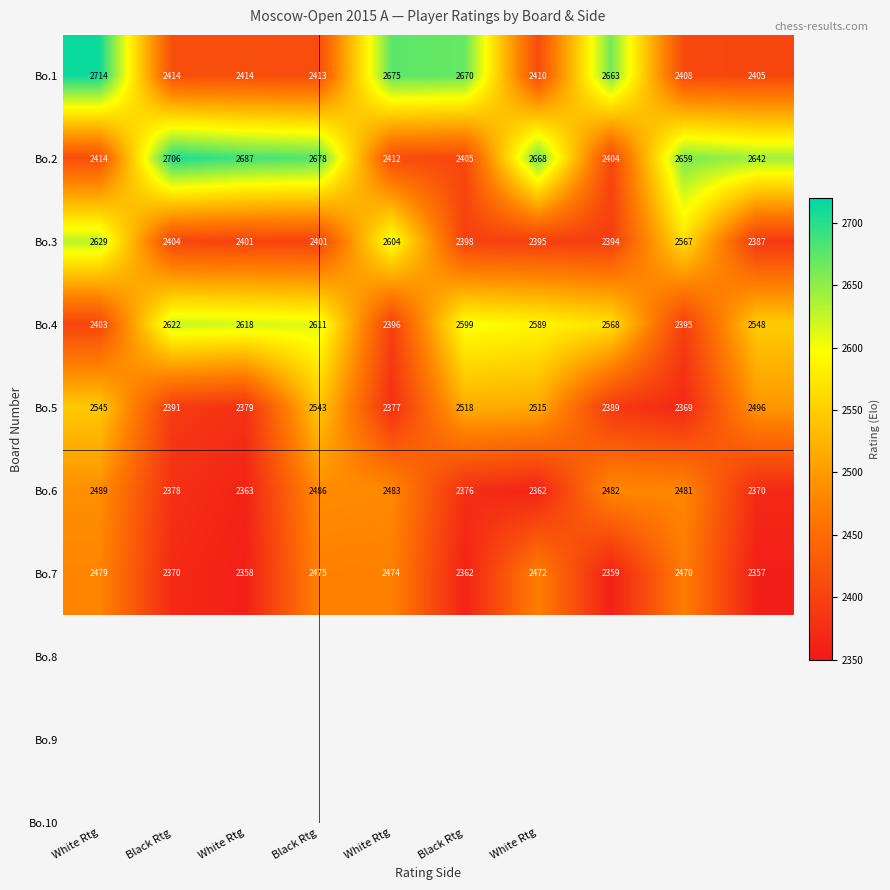

Which series has the largest range (max minus min)?

Bo.1